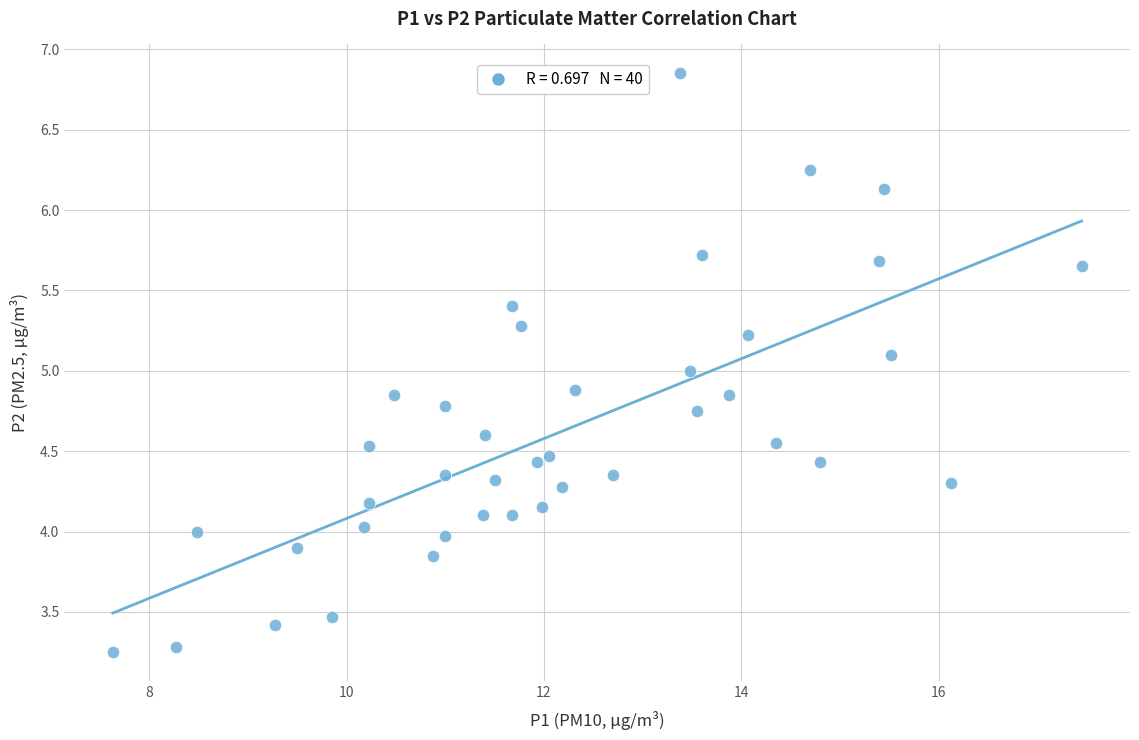

What is the range of X values (max minus min)?

9.8